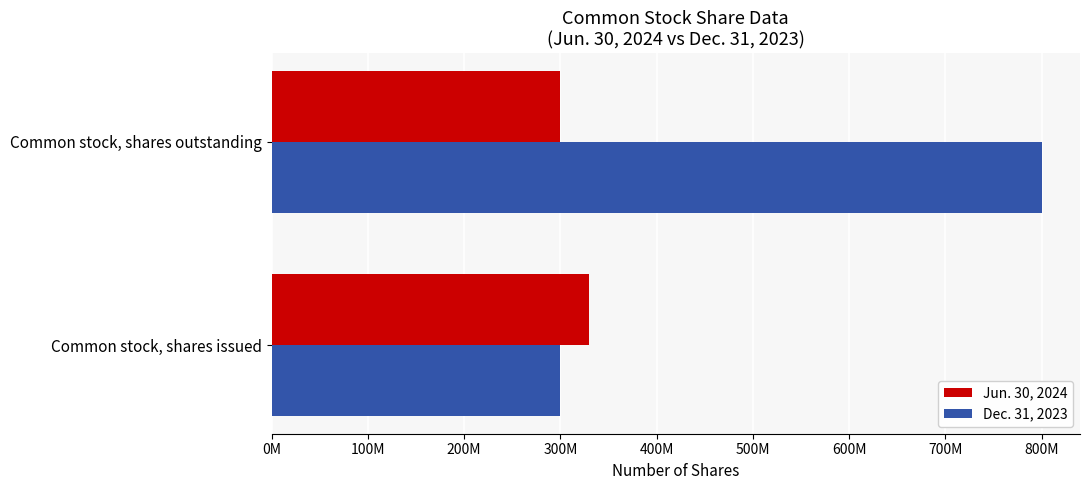

What is the greatest value displayed?

800000000